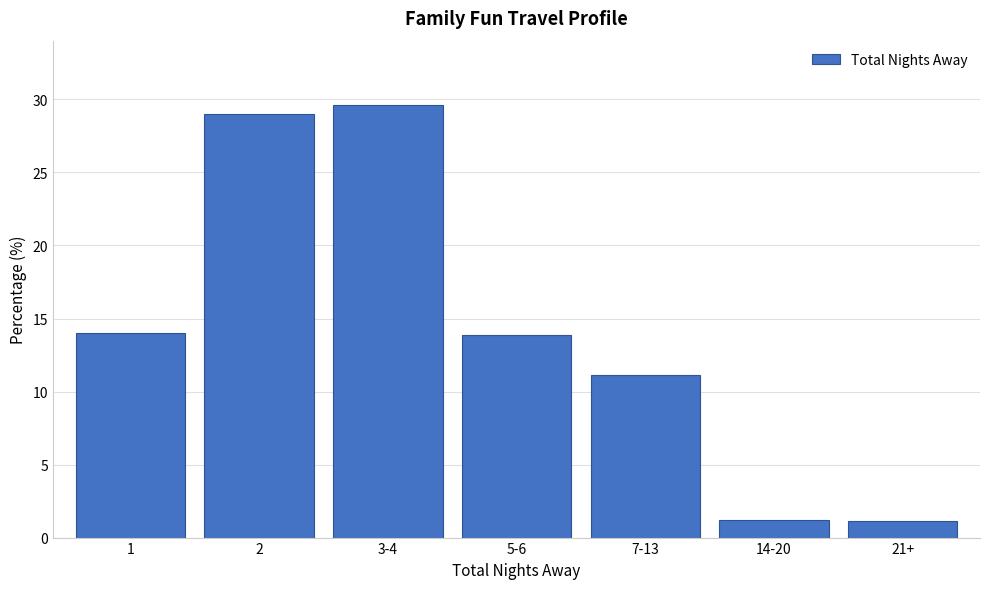

Reading left to right, what are all the values shown in this chart?

1=14.0	2=29.0	3-4=29.6	5-6=13.8	7-13=11.2	14-20=1.2	21+=1.2